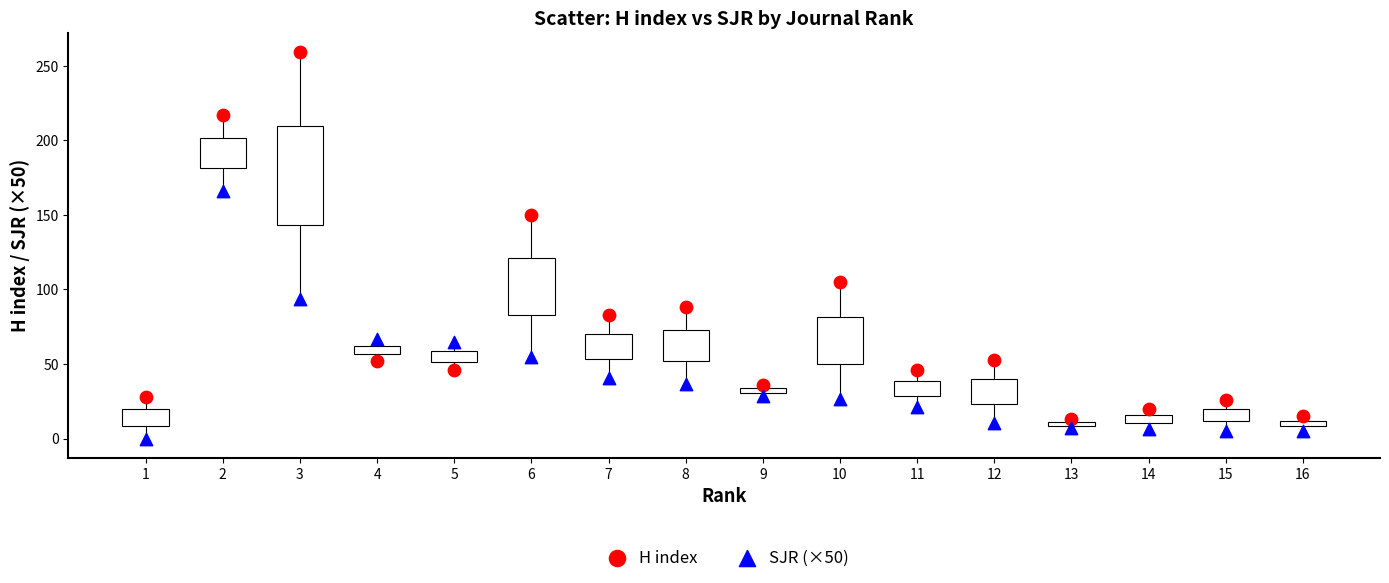

In the H index series, what Y value is closest to 136?

150.0